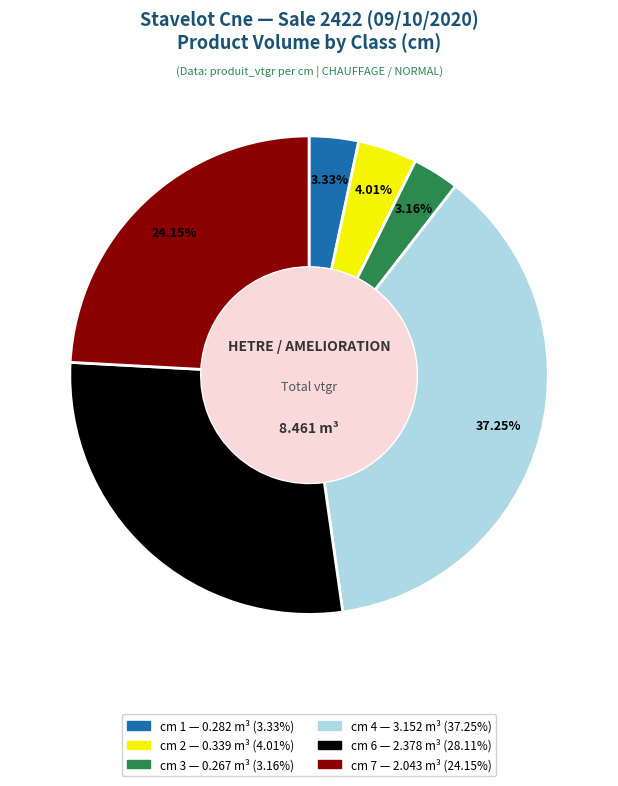

To the nearest percent, what portion does cm 1 represent?

3%